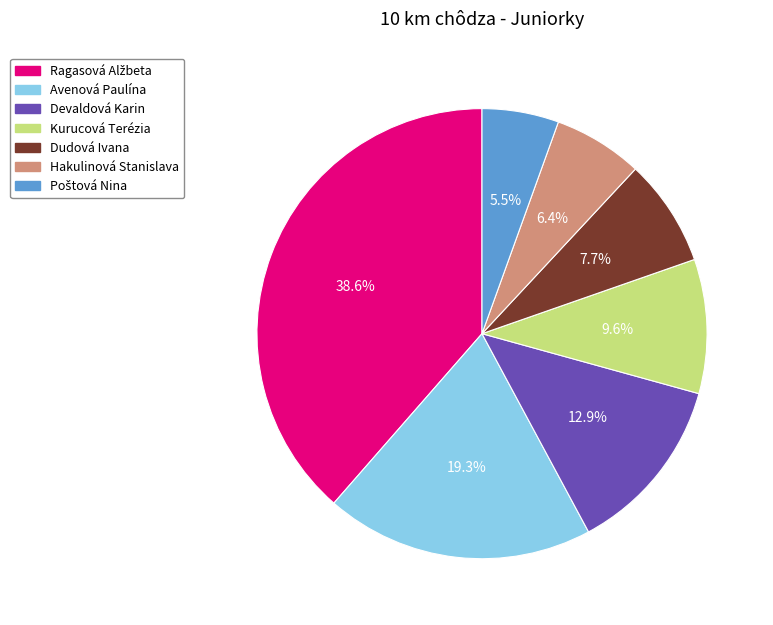

What portion of the pie excludes Dudová Ivana?

92.3%